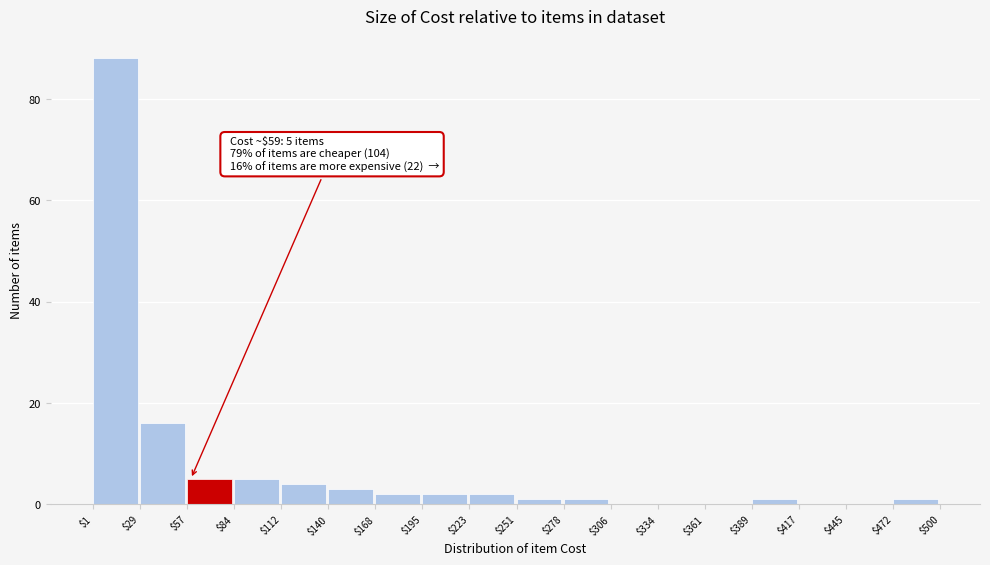

Over which range of the x-axis is the bar tallest?

$1 to $29